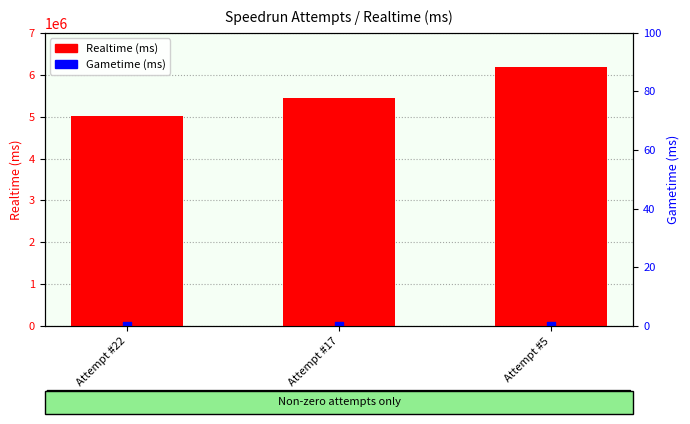

Which series contains the highest Y value?

Realtime (ms)